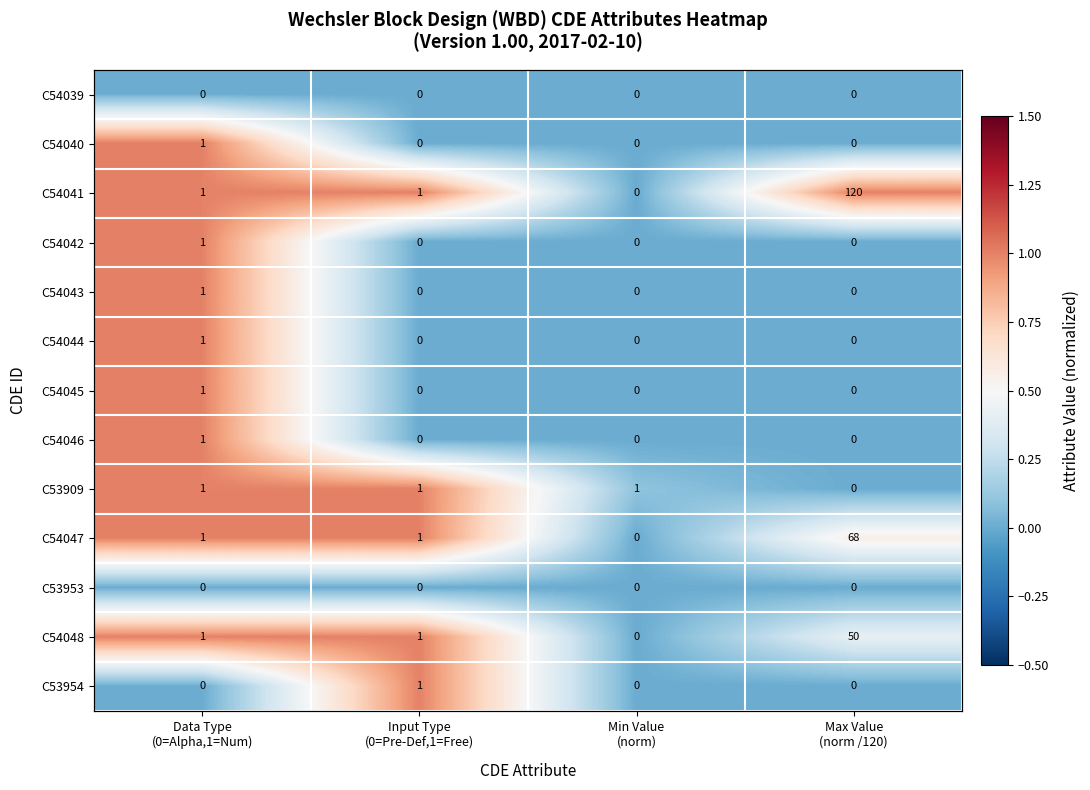

Which category has the lowest value across all series?

Data Type
(0=Alpha,1=Num)